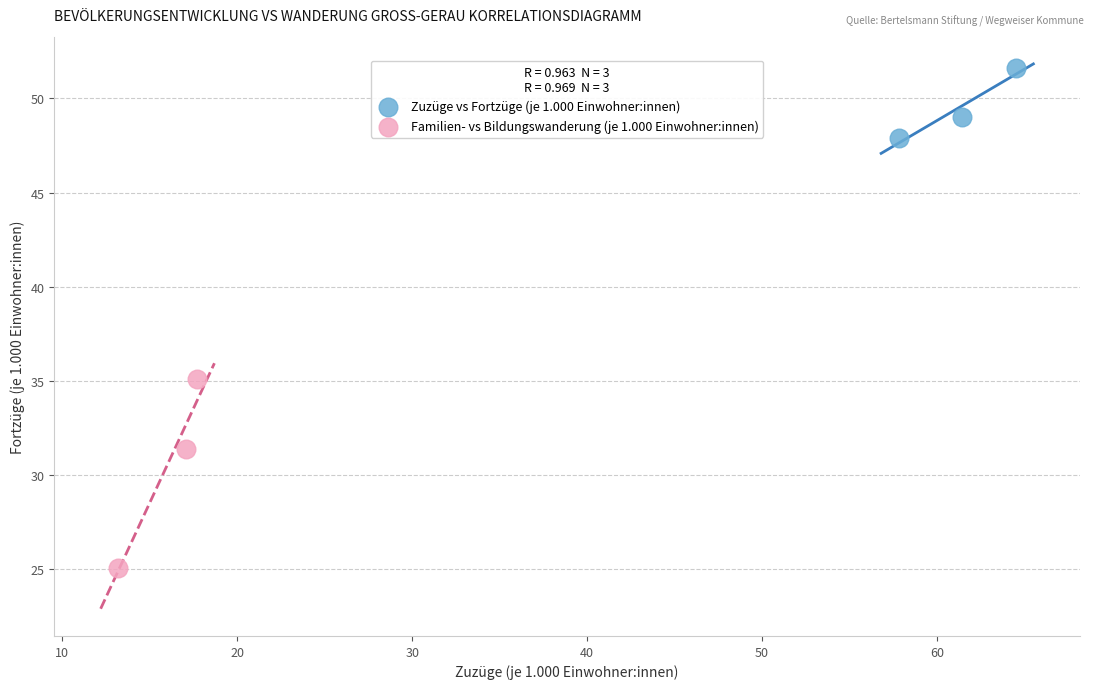

Which series contains the highest Y value?

Zuzüge vs Fortzüge (je 1.000 Einwohner:innen)